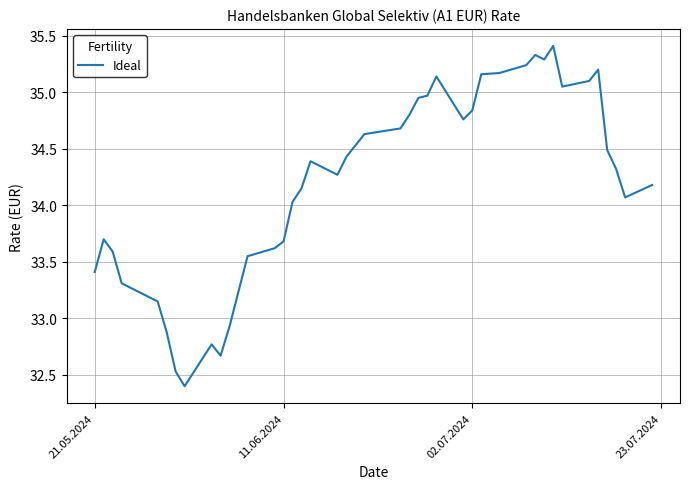

What is the smallest value displayed?

32.4